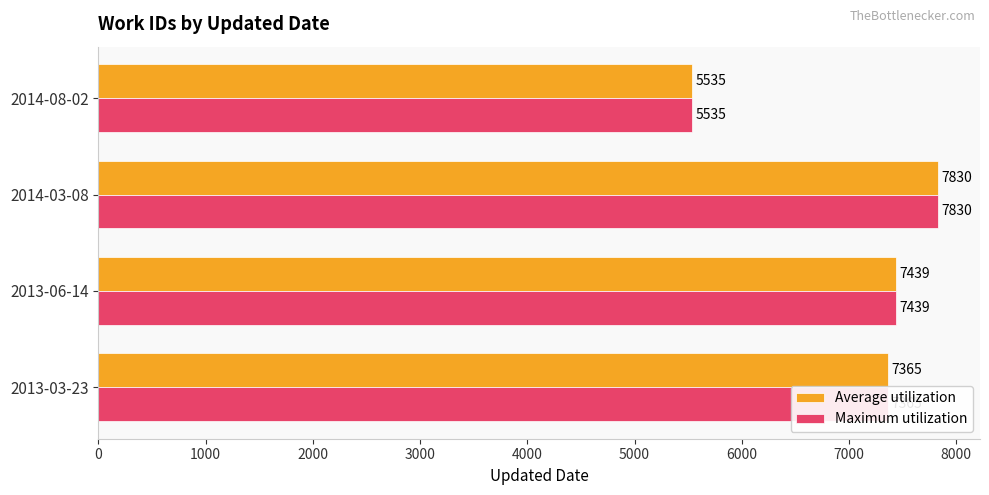

List the labels in order of Maximum utilization value, largest first.

2014-03-08, 2013-06-14, 2013-03-23, 2014-08-02